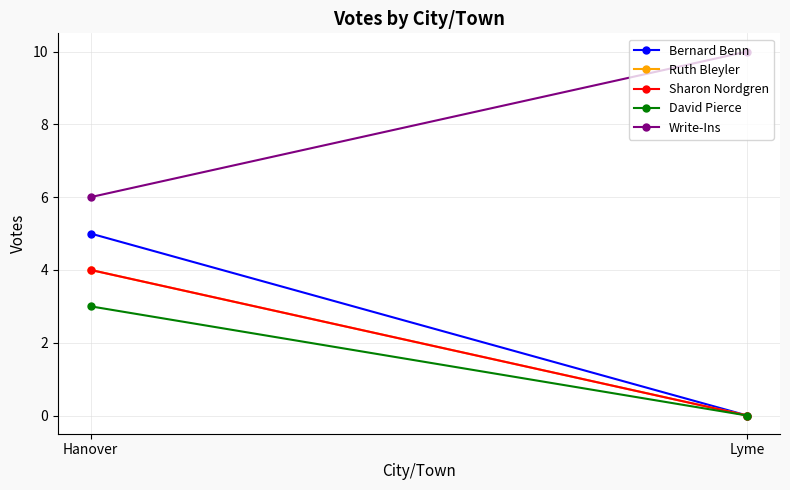

Reading right to left, transcribe all the data shown in this chart.

Bernard Benn: Lyme=0	Hanover=5
Ruth Bleyler: Lyme=0	Hanover=4
Sharon Nordgren: Lyme=0	Hanover=4
David Pierce: Lyme=0	Hanover=3
Write-Ins: Lyme=10	Hanover=6